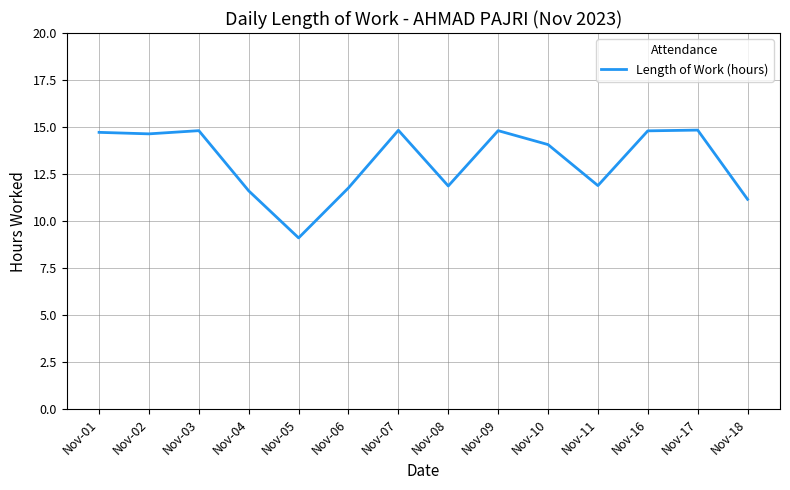

Read the value at Nov-01.

14.7